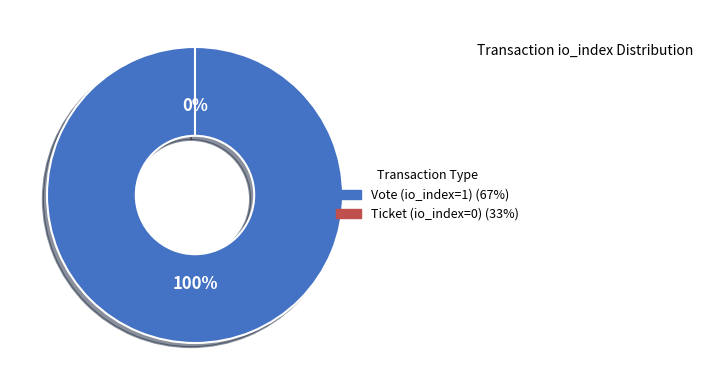

Which category has the smallest portion of the pie?

Ticket (io_index=0)